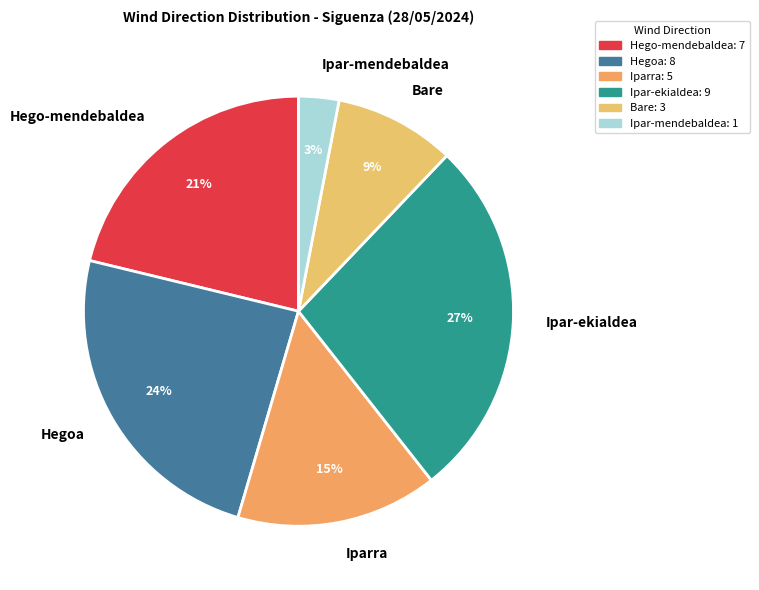

Which category has the smallest portion of the pie?

Ipar-mendebaldea